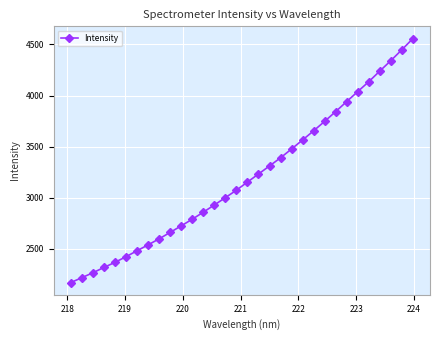

What is the minimum value shown in the chart?

2171.6